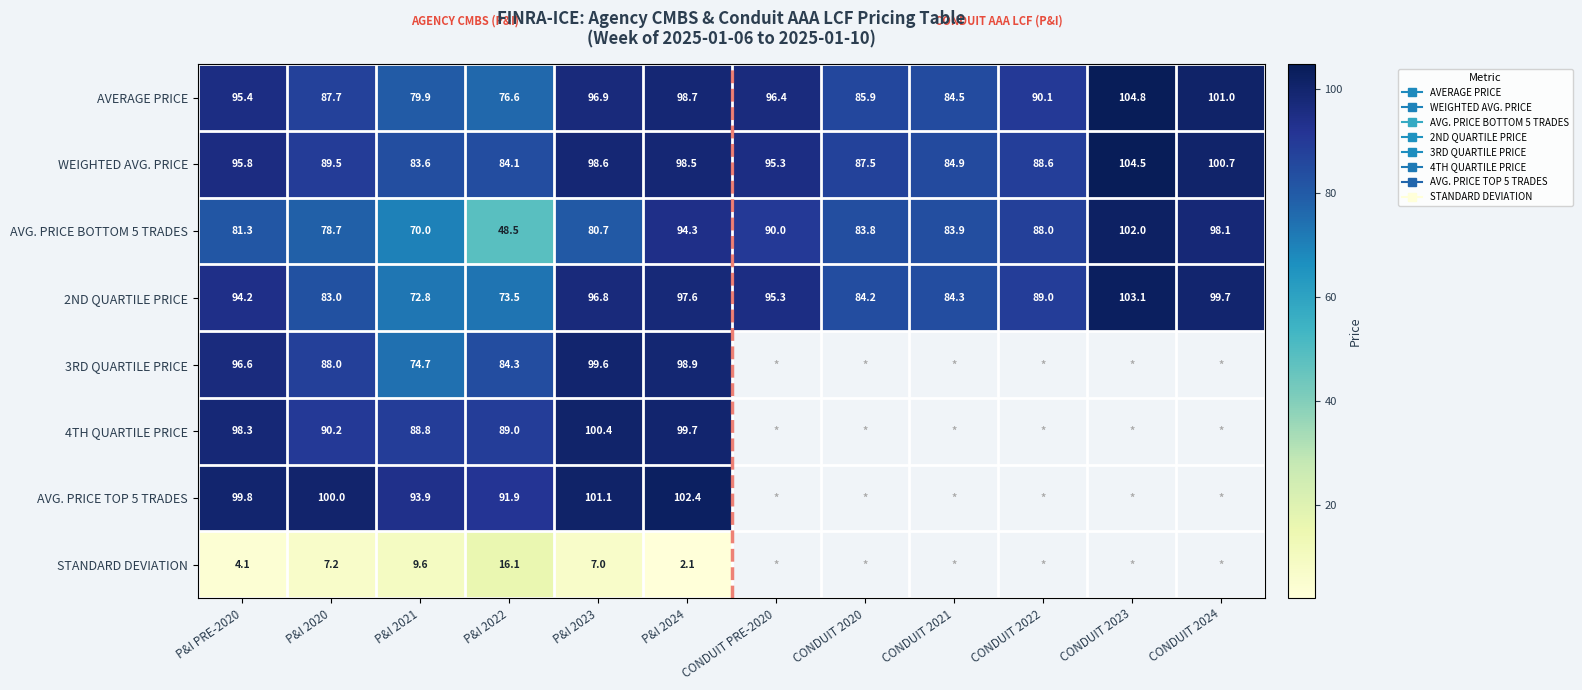

Between P&I 2022 and P&I 2024, which is larger?

P&I 2024